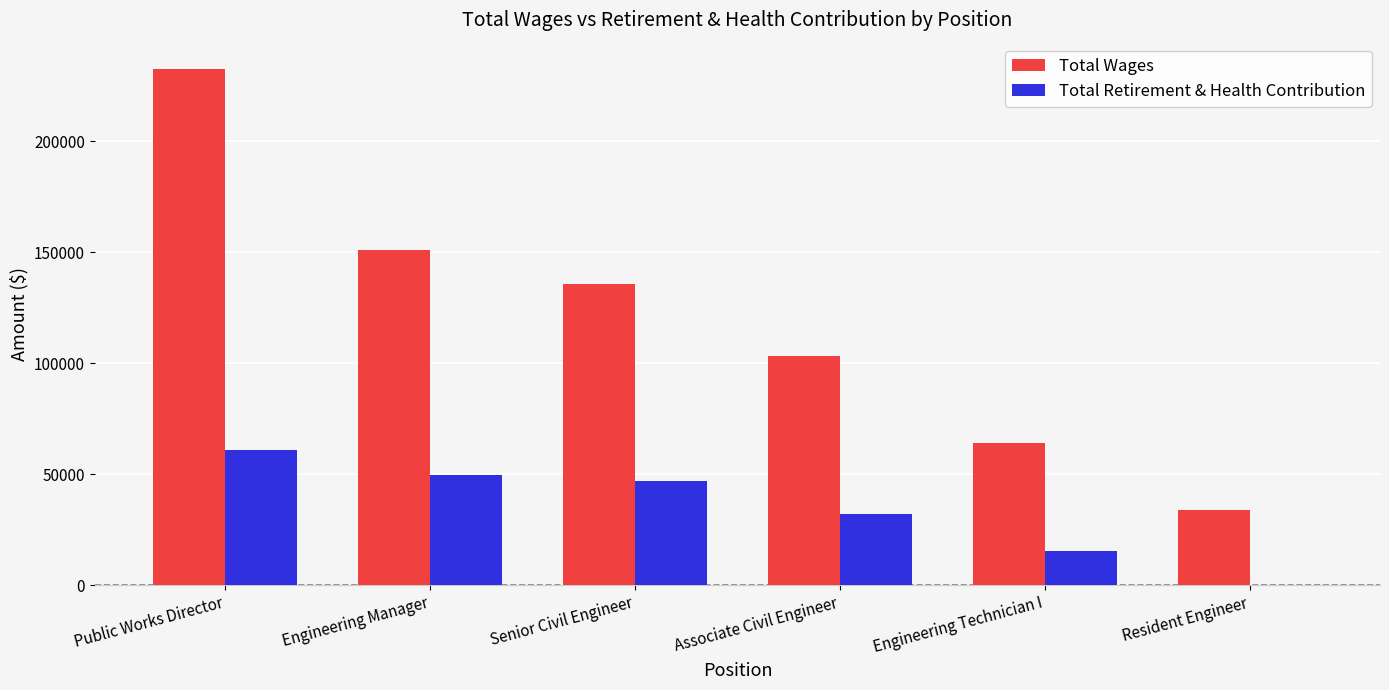

Which series has the largest total across all categories?

Total Wages